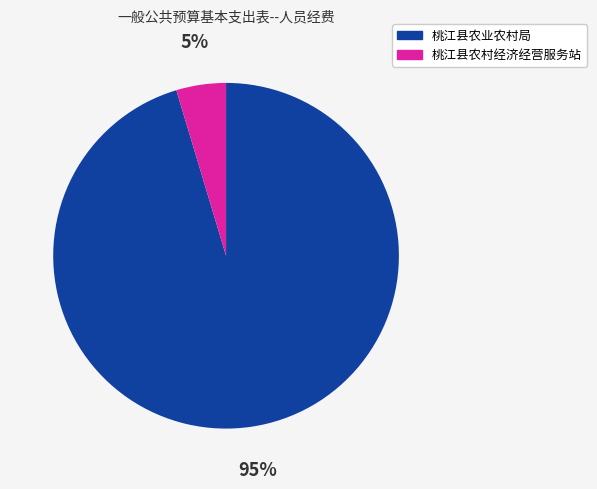

Is it true that 桃江县农业农村局 is 88% of the pie?

False